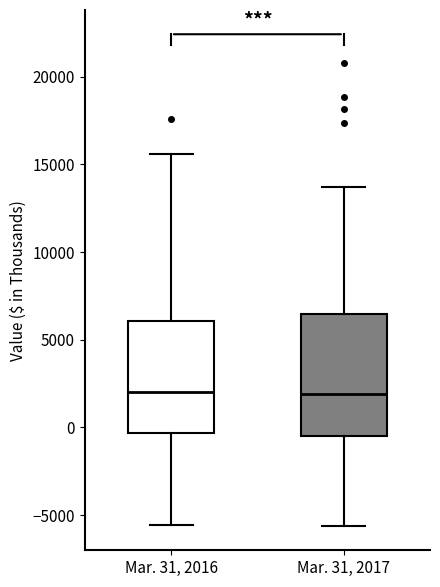

Reading left to right, read every box against the y-axis: the position of its median line, the range the box covers, and the ends of its whiskers. The values are not printed on the chart, so give them approximately, as read against the axis.

Mar. 31, 2016: median 2000, box -500 to 6000, whiskers -5500 to 15500
Mar. 31, 2017: median 2000, box -500 to 6500, whiskers -5500 to 13500